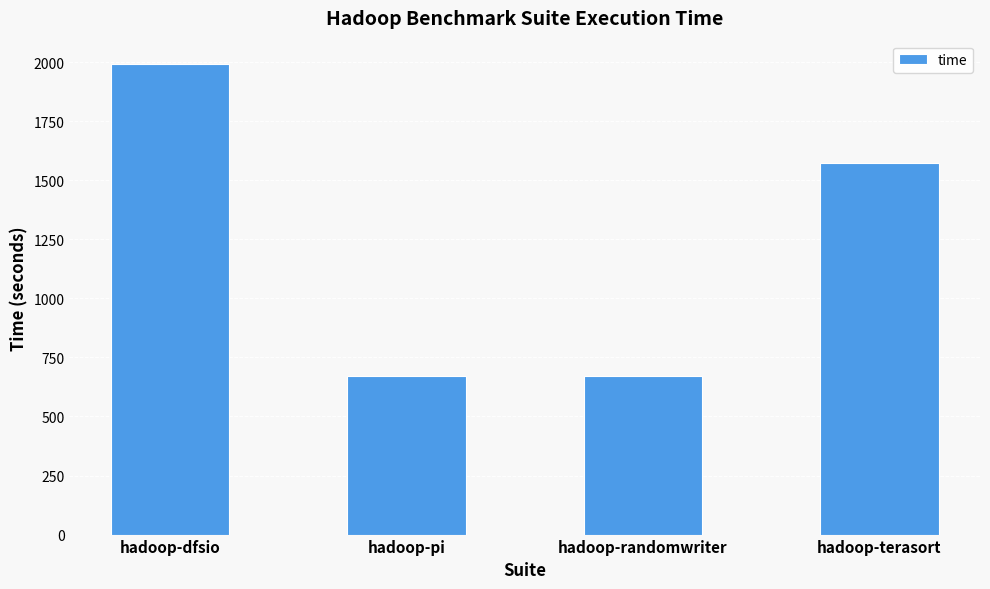

At which category does the chart reach its peak across all series?

hadoop-dfsio